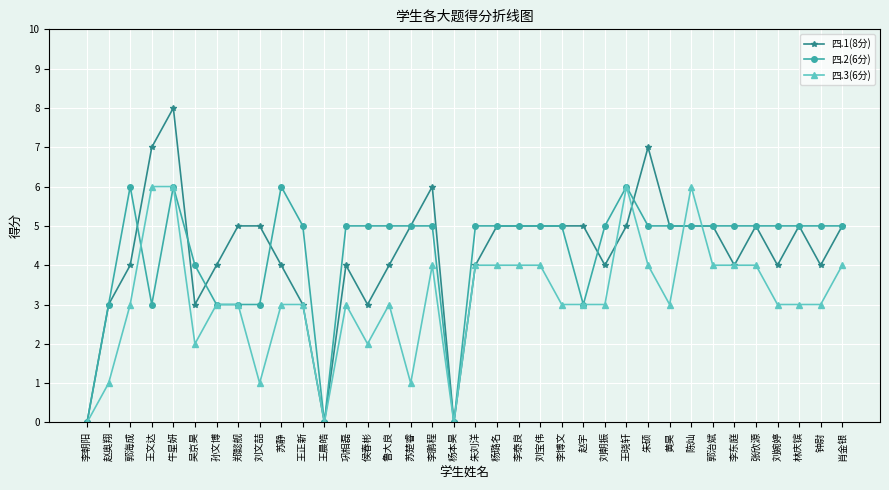

Which category has the highest value across all series?

牛星妍